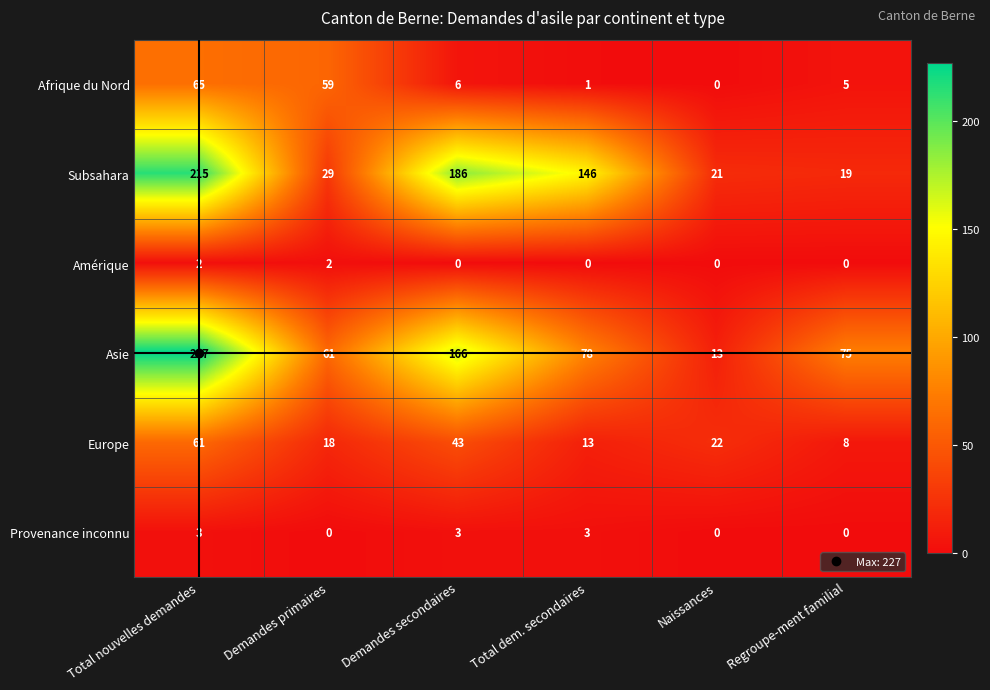

What is the greatest value displayed?

227